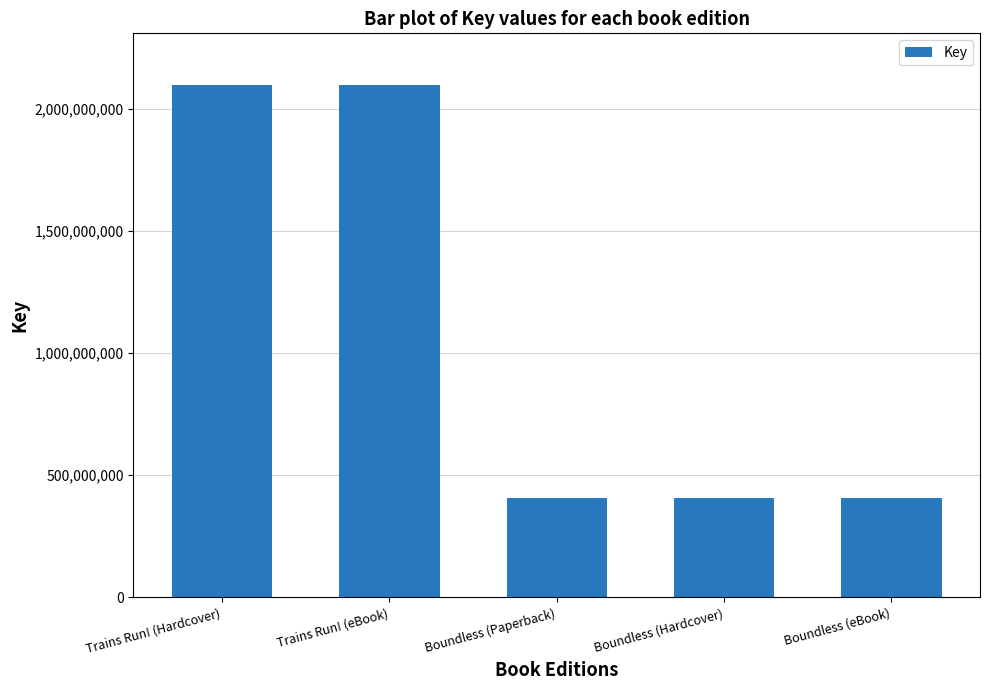

The value at Boundless (Paperback) is 173894764. True or false?

False